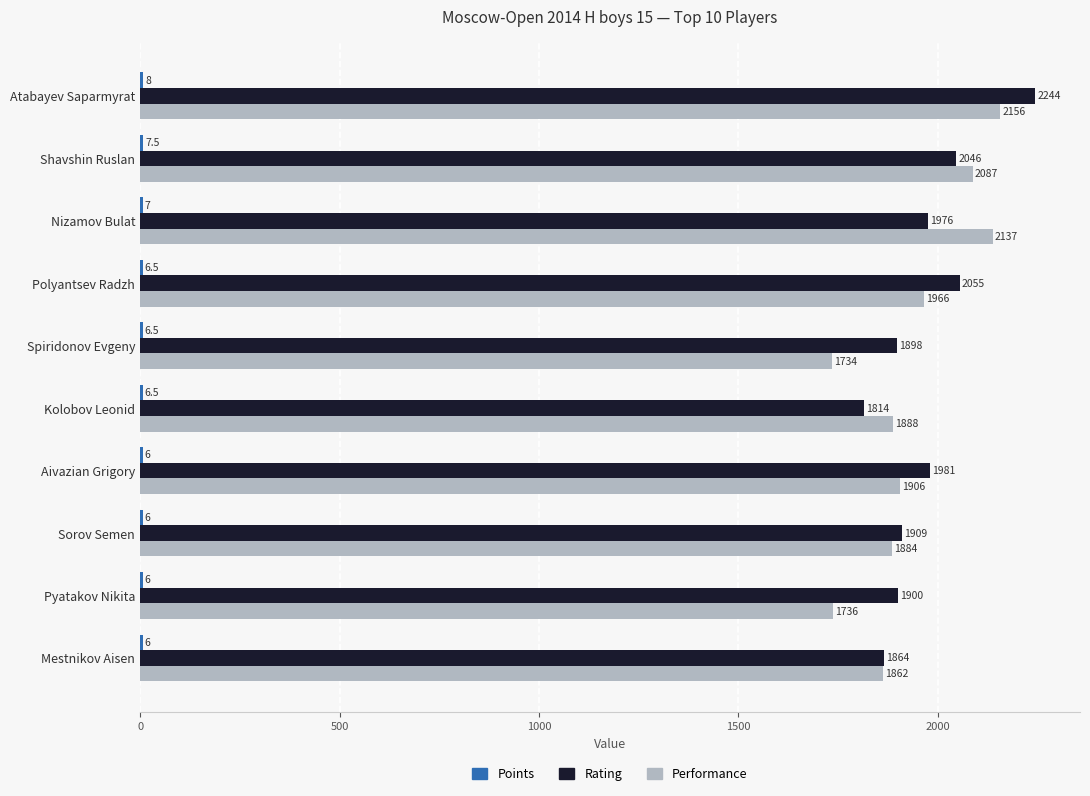

Between Atabayev Saparmyrat and Kolobov Leonid, which series saw the biggest shift?

Rating